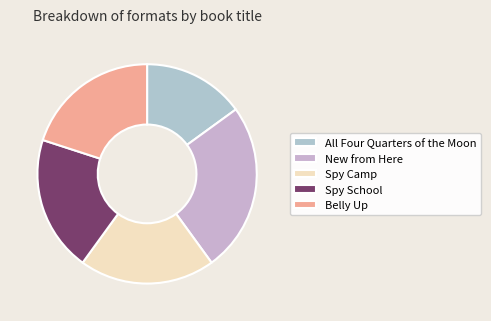

Which has a higher value, Spy Camp or Spy School?

Spy Camp